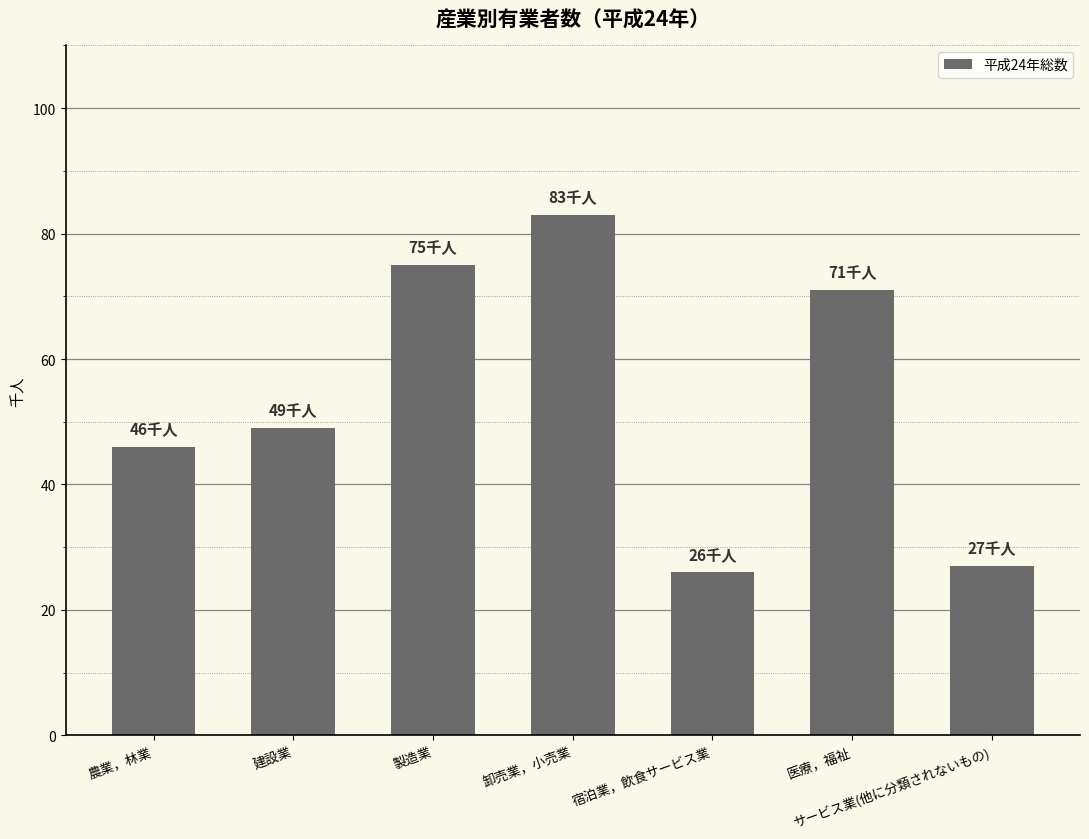

Which label corresponds to the largest value in the chart?

卸売業，小売業